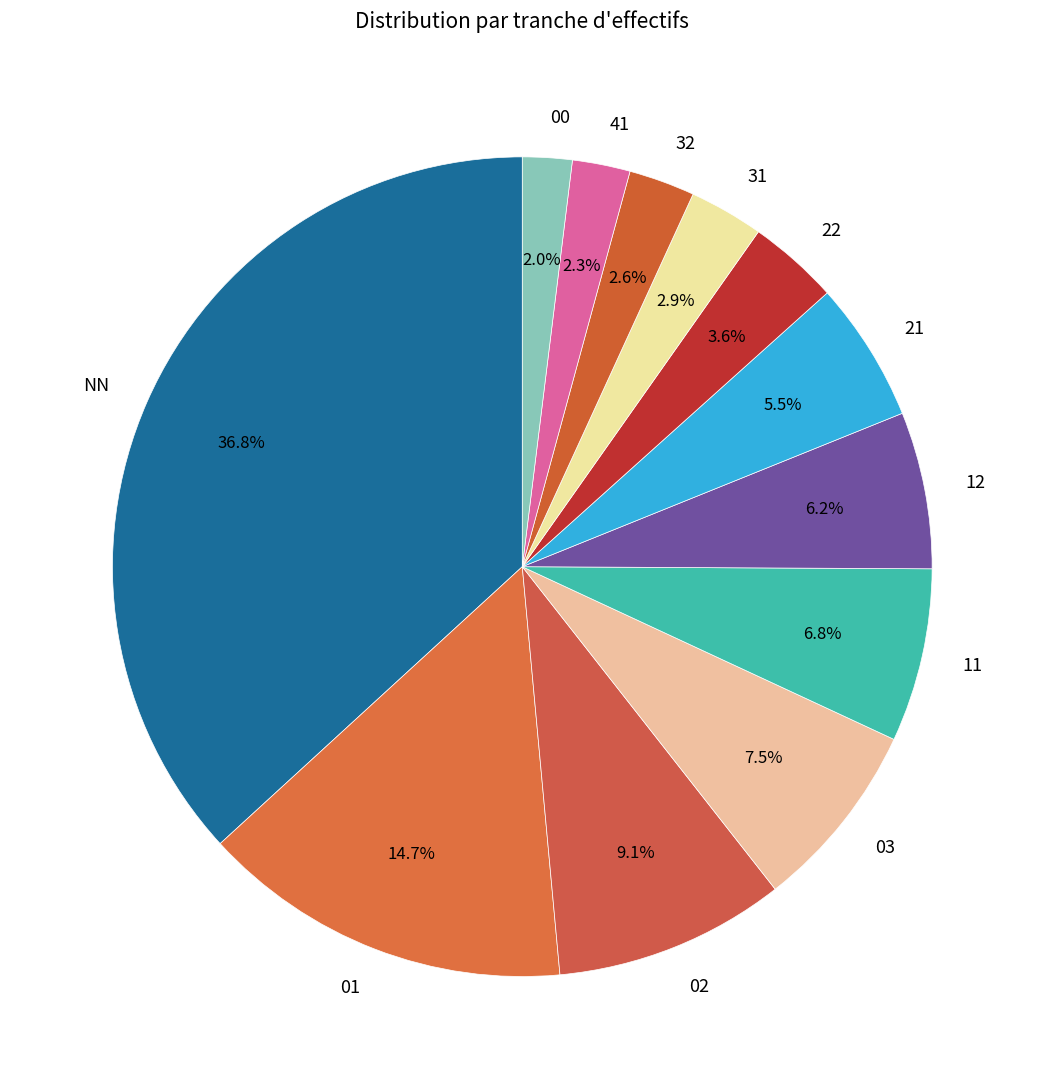

Combined, what portion of the pie is 21 and 03?

13.0%